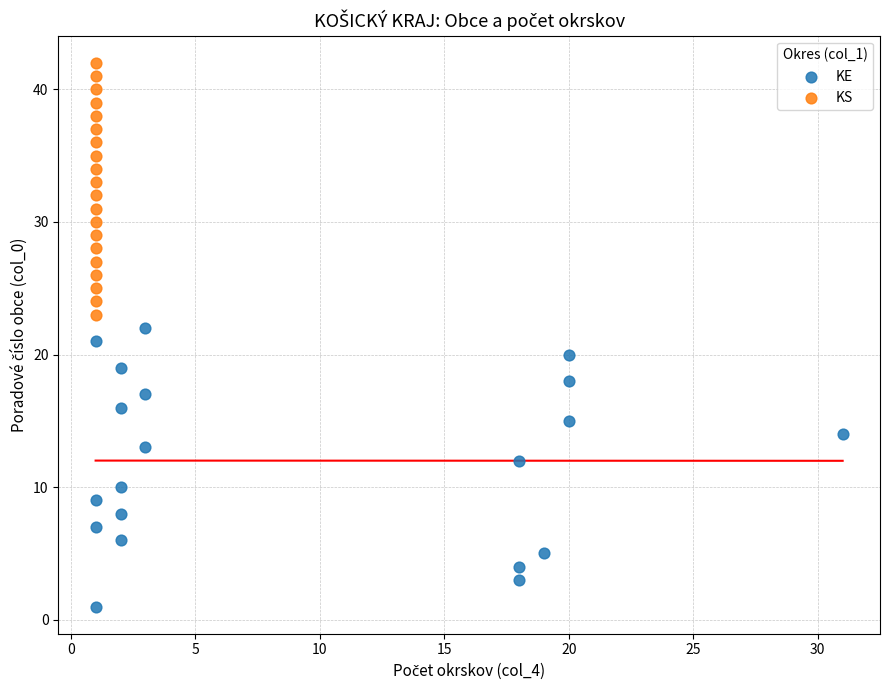

Which series contains the highest Y value?

KS